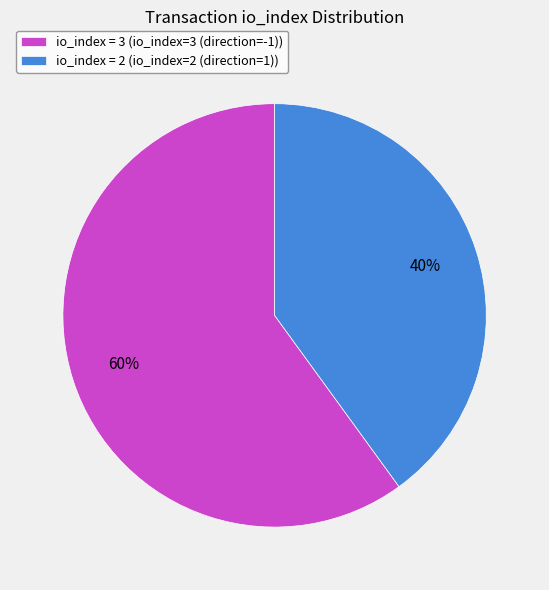

What is the largest slice in the pie chart?

io_index = 3 (io_index=3 (direction=-1))